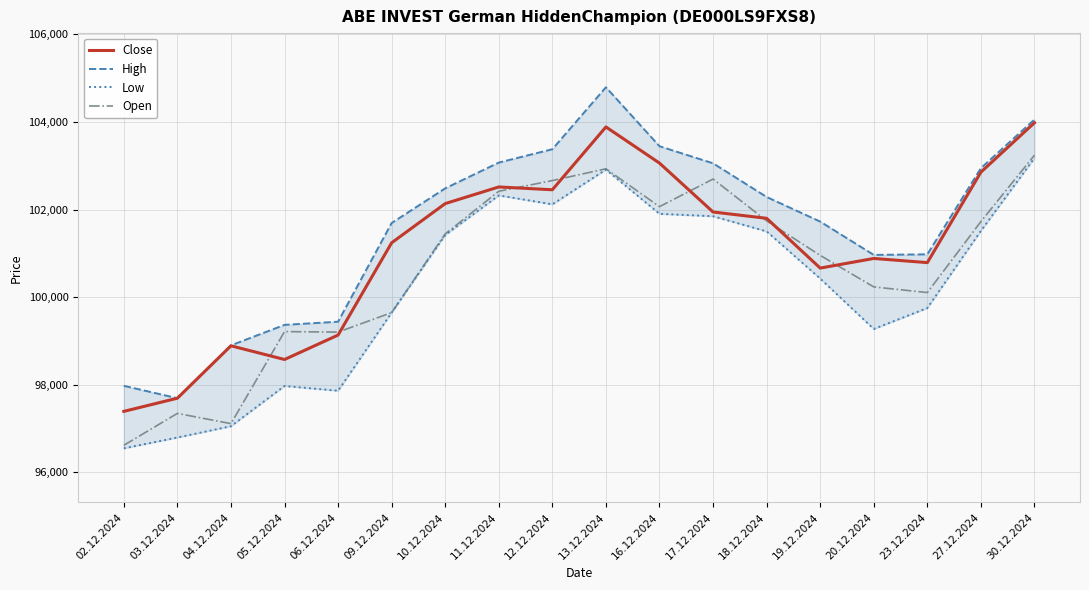

True or false: High has a value of 102287 at 18.12.2024.

True